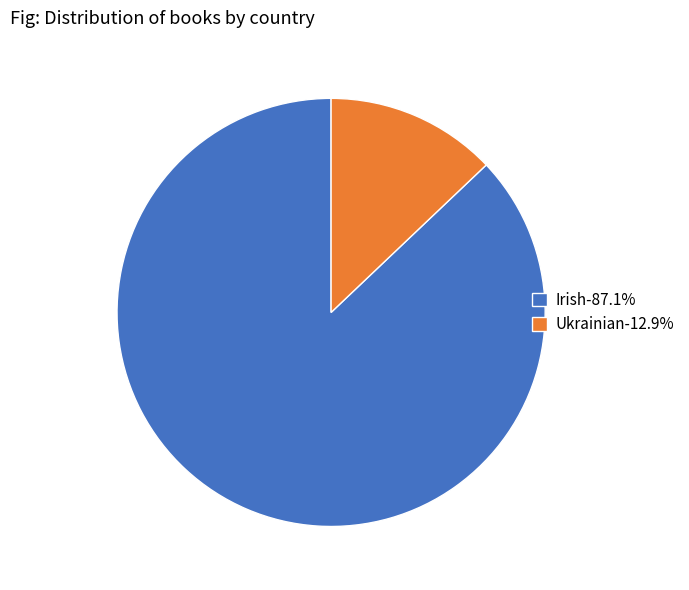

Which category has the biggest portion of the pie?

Irish